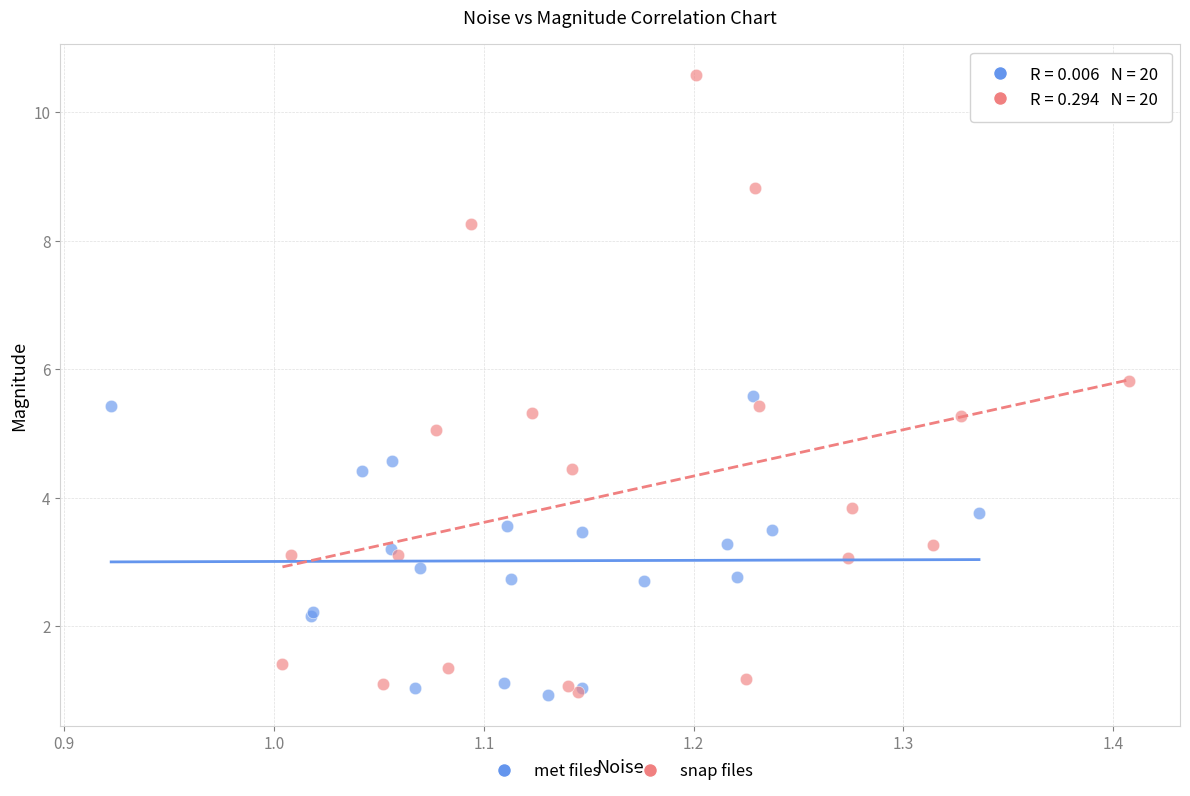

Which series has the largest Y range (max minus min)?

snap files